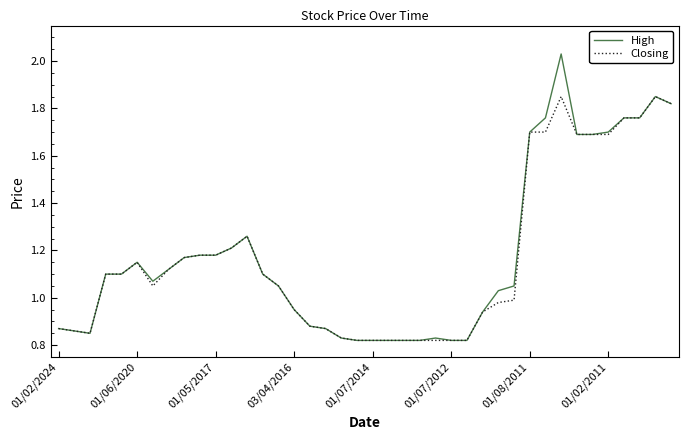

List the series in order of their peak value, highest first.

High, Closing